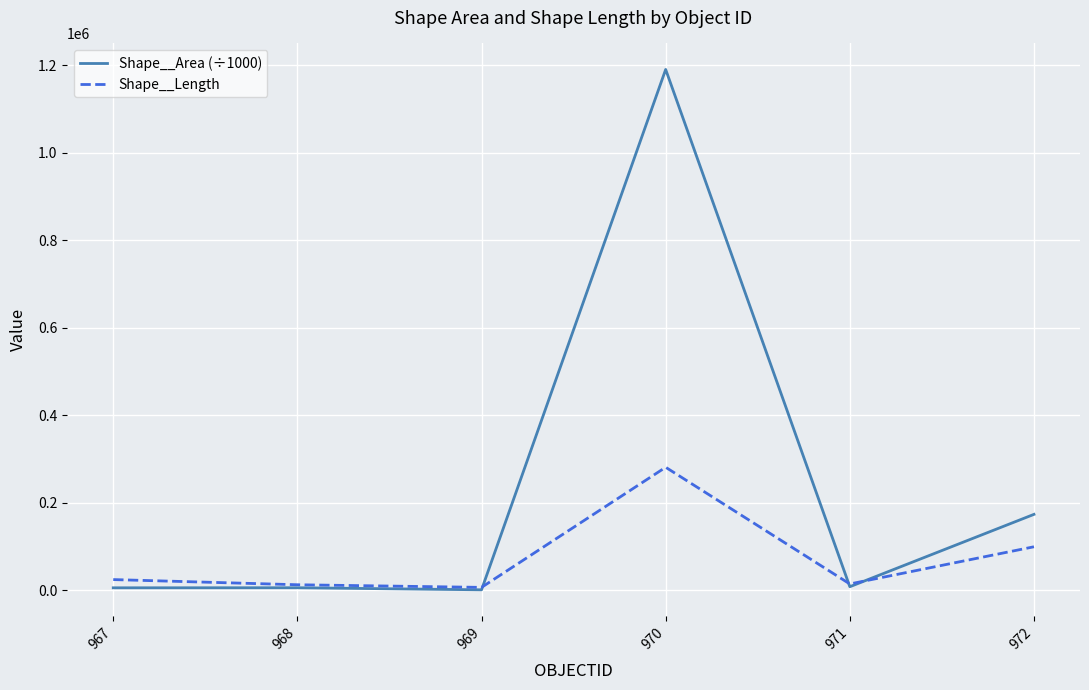

Which series has the largest total across all categories?

Shape__Area (÷1000)